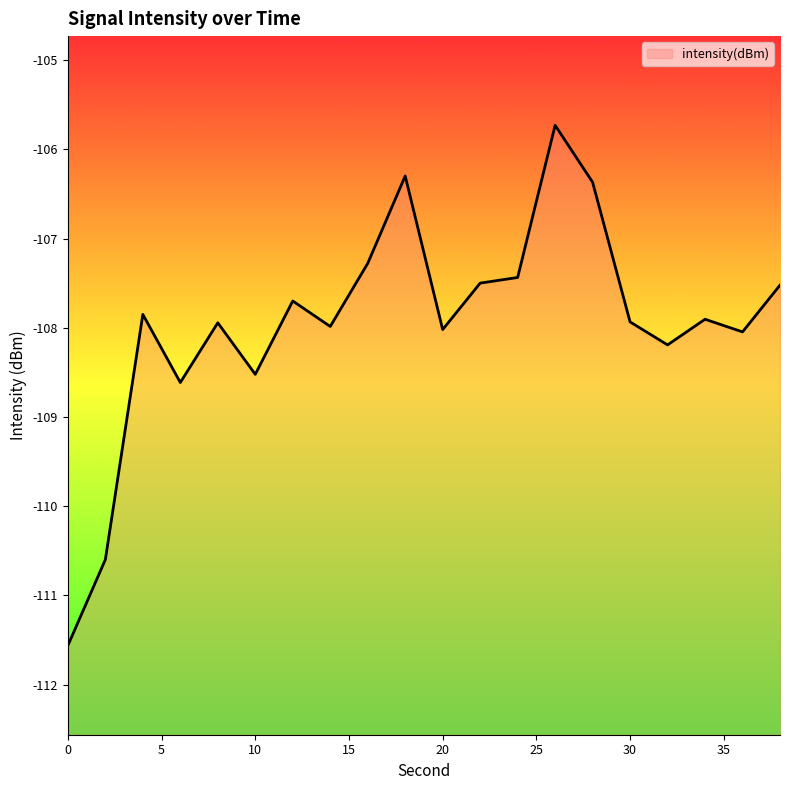

At which category does the data reach its first local peak?

4